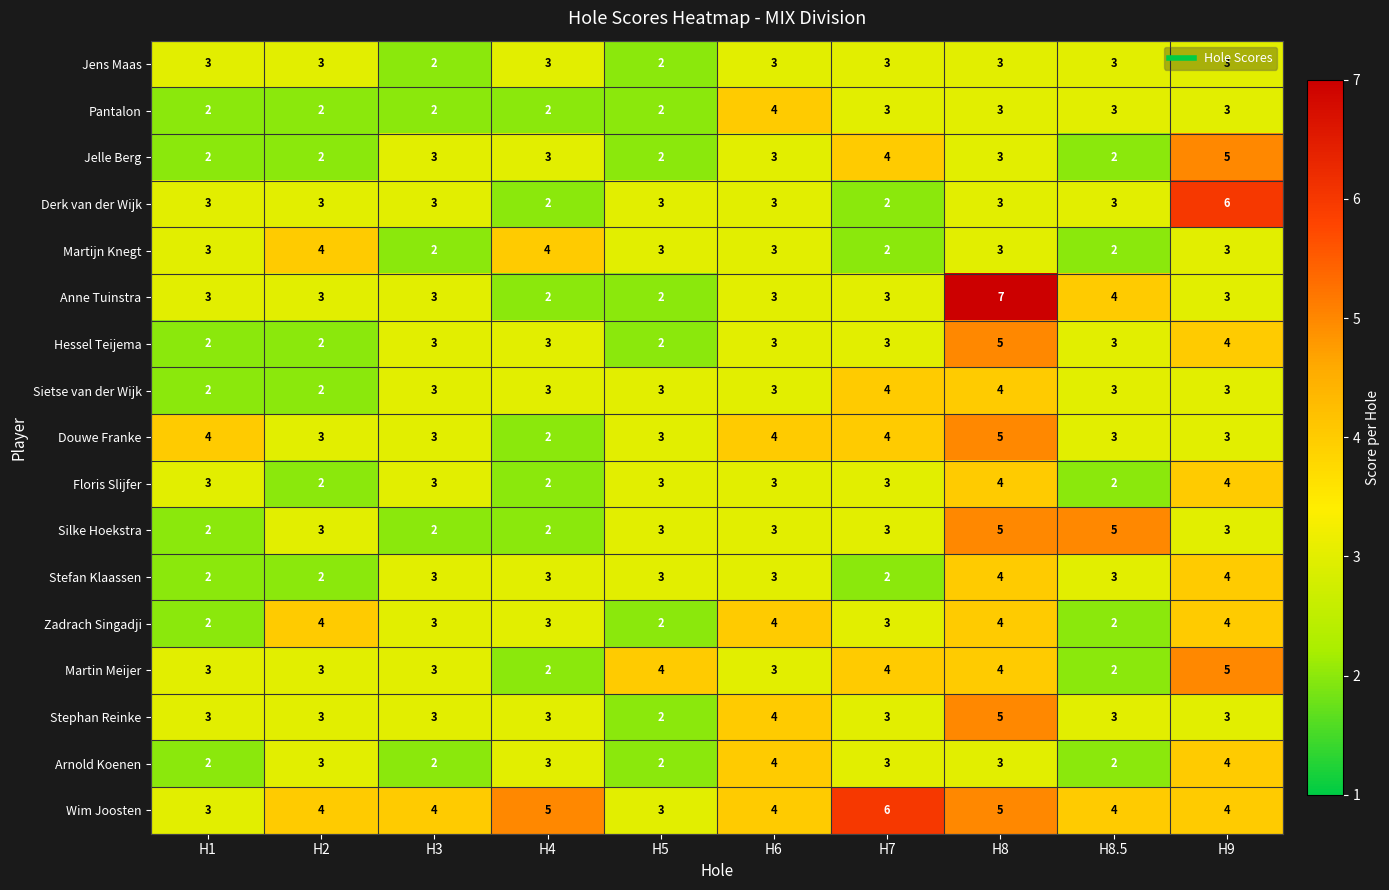

Which category has the highest value across all series?

H8